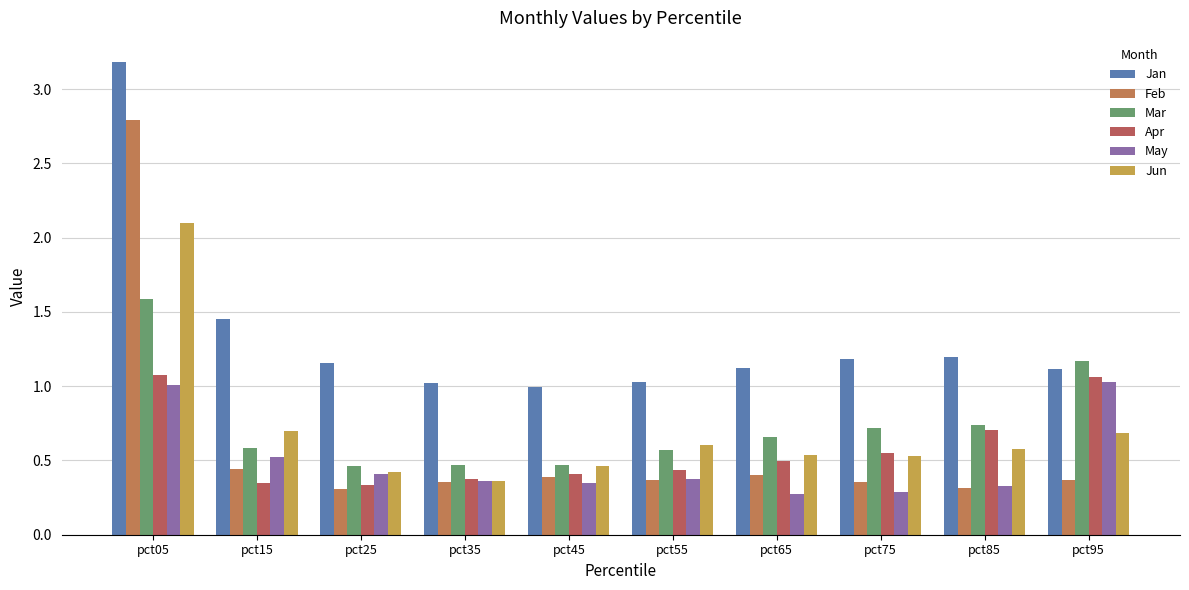

Count the number of data series in this chart.

6